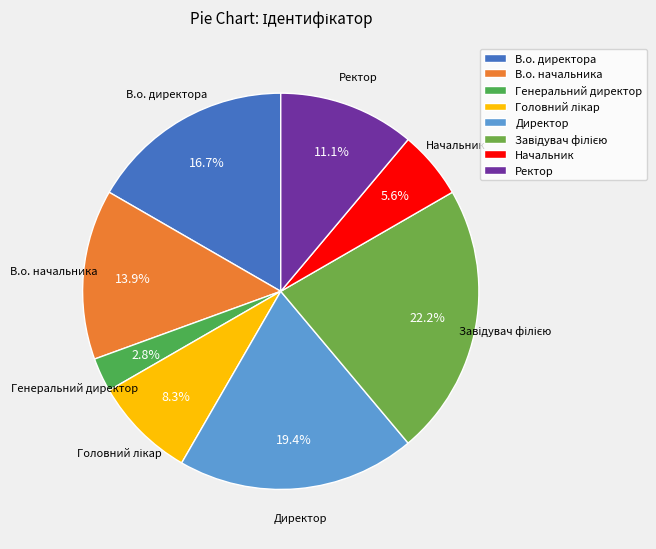

To the nearest percent, what portion does Генеральний директор represent?

3%